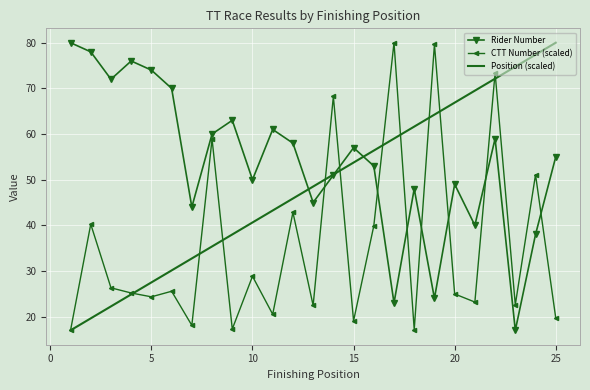

Which series has the largest total across all categories?

Rider Number